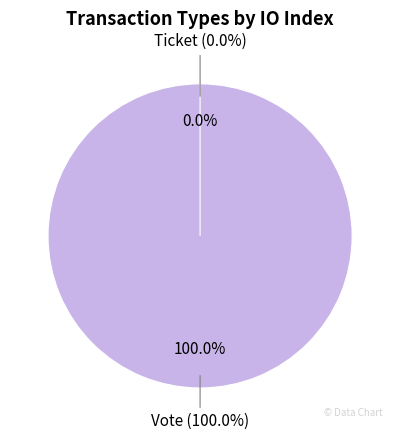

True or false: Ticket accounts for 0% of the total.

True